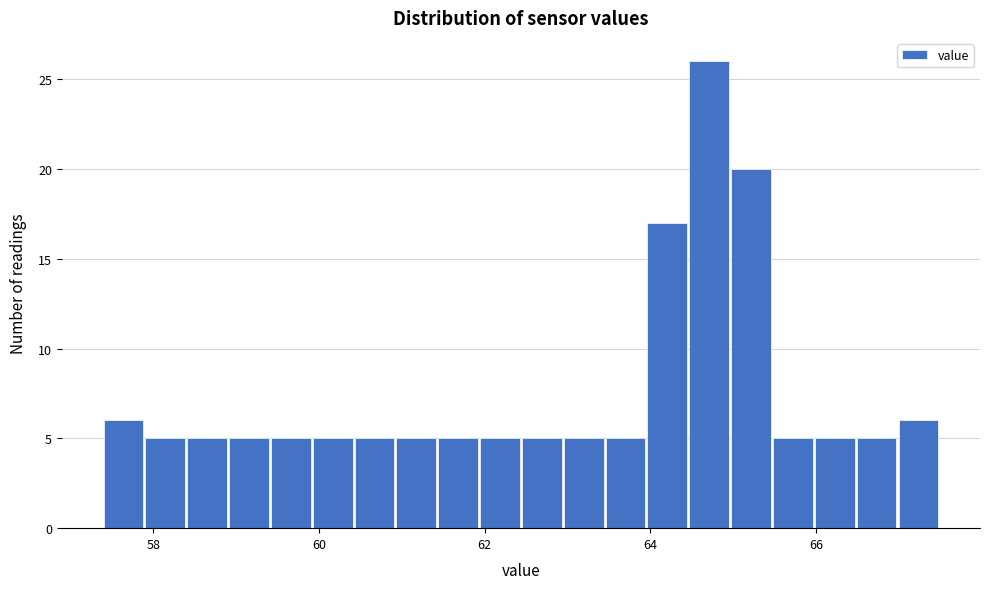

Around what value on the x-axis is the tallest bar? Give the approximate position of its centre, as read against the axis.

64.8